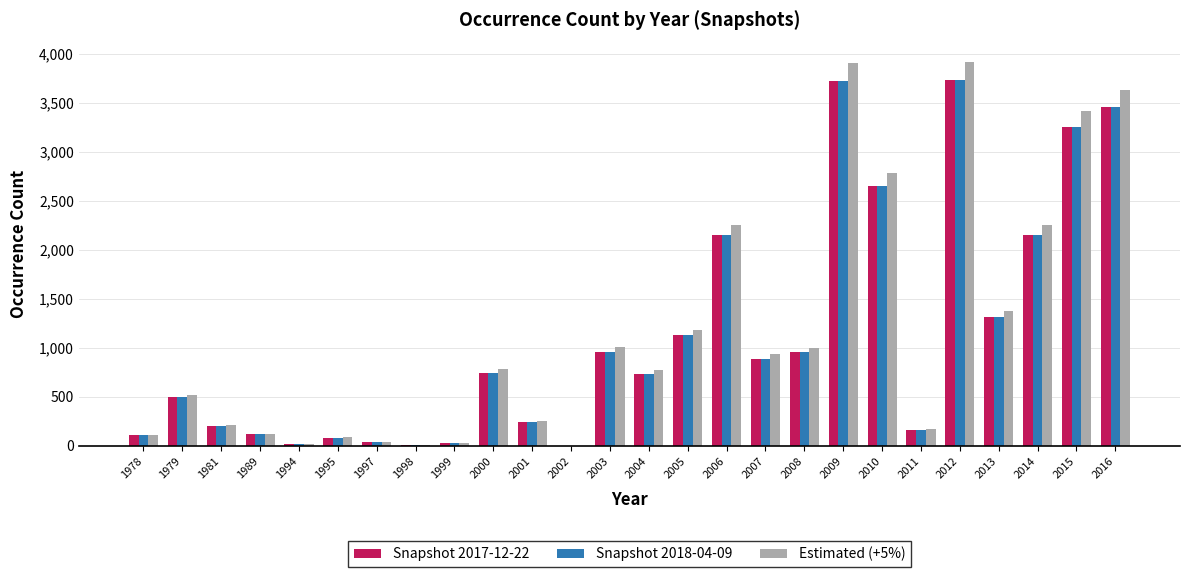

What is the difference between the Snapshot 2017-12-22 values at 1981 and 2012?

3531